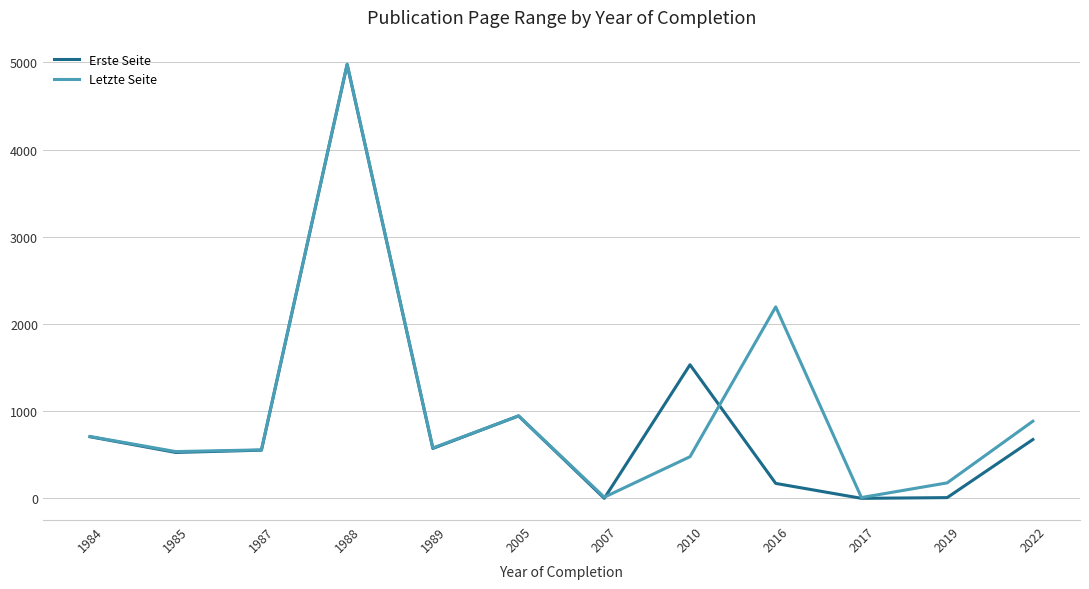

What is the maximum value for Letzte Seite?

4978.5